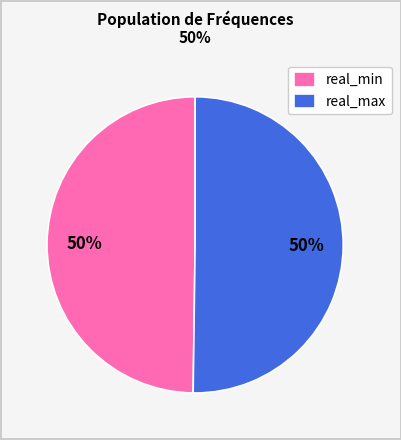

To the nearest percent, what is the average slice percentage?

50%